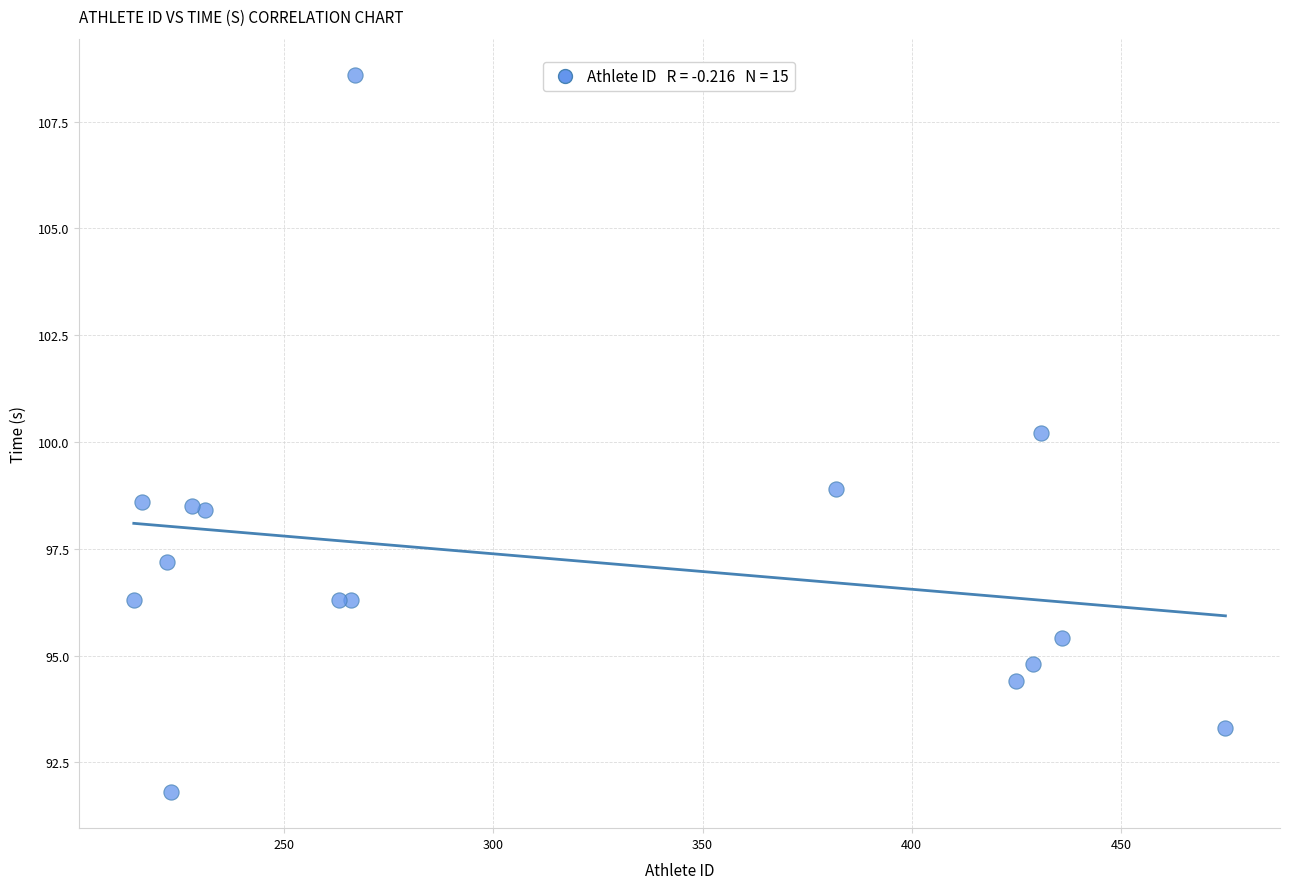

What Y value in the scatter plot is closest to 100?

100.2